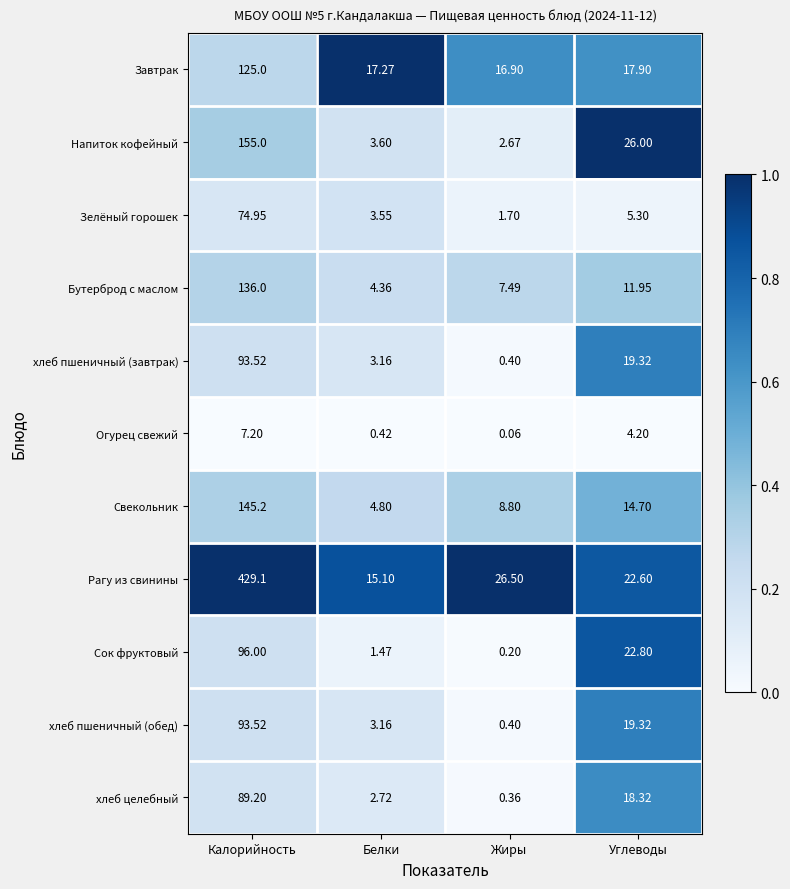

Which series has the largest total across all categories?

Рагу из свинины